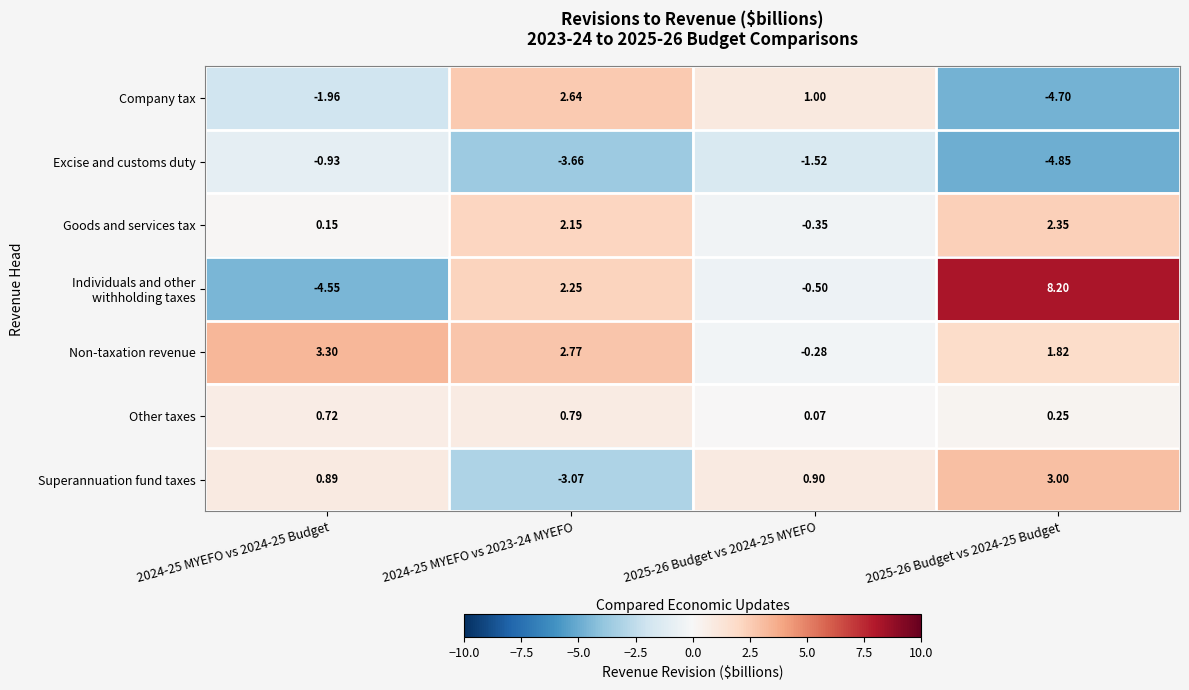

Which series has the largest total across all categories?

Non-taxation revenue